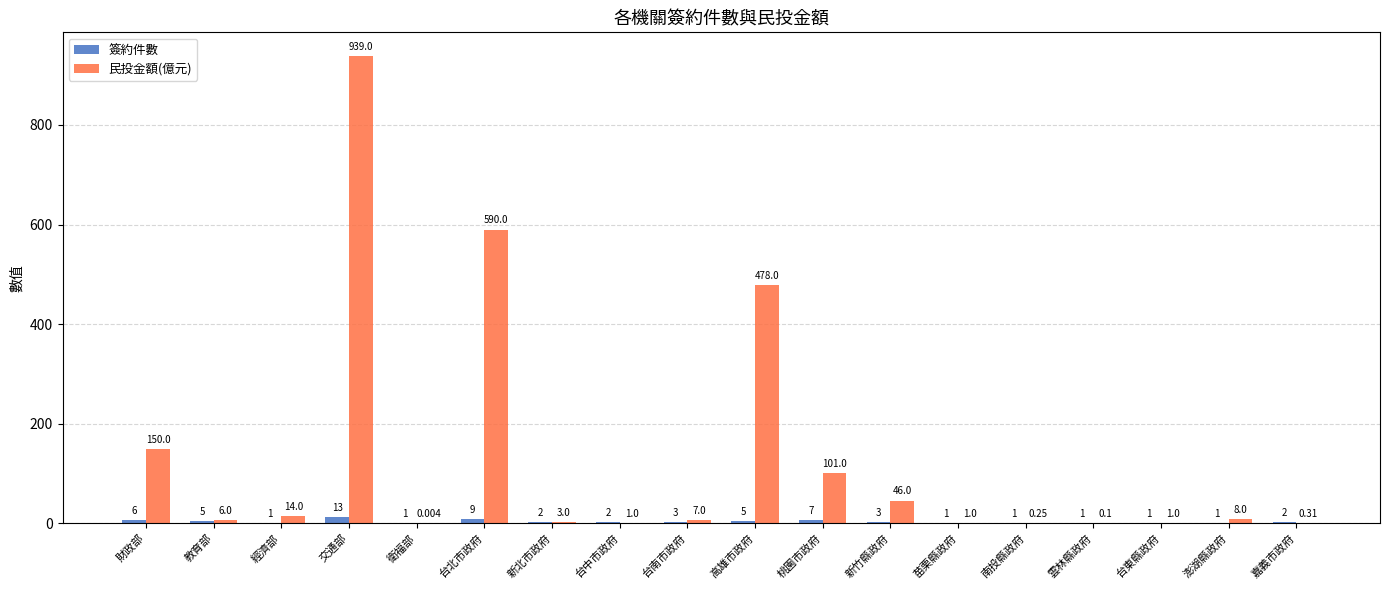

Which series changed the most between 教育部 and 台南市政府?

簽約件數